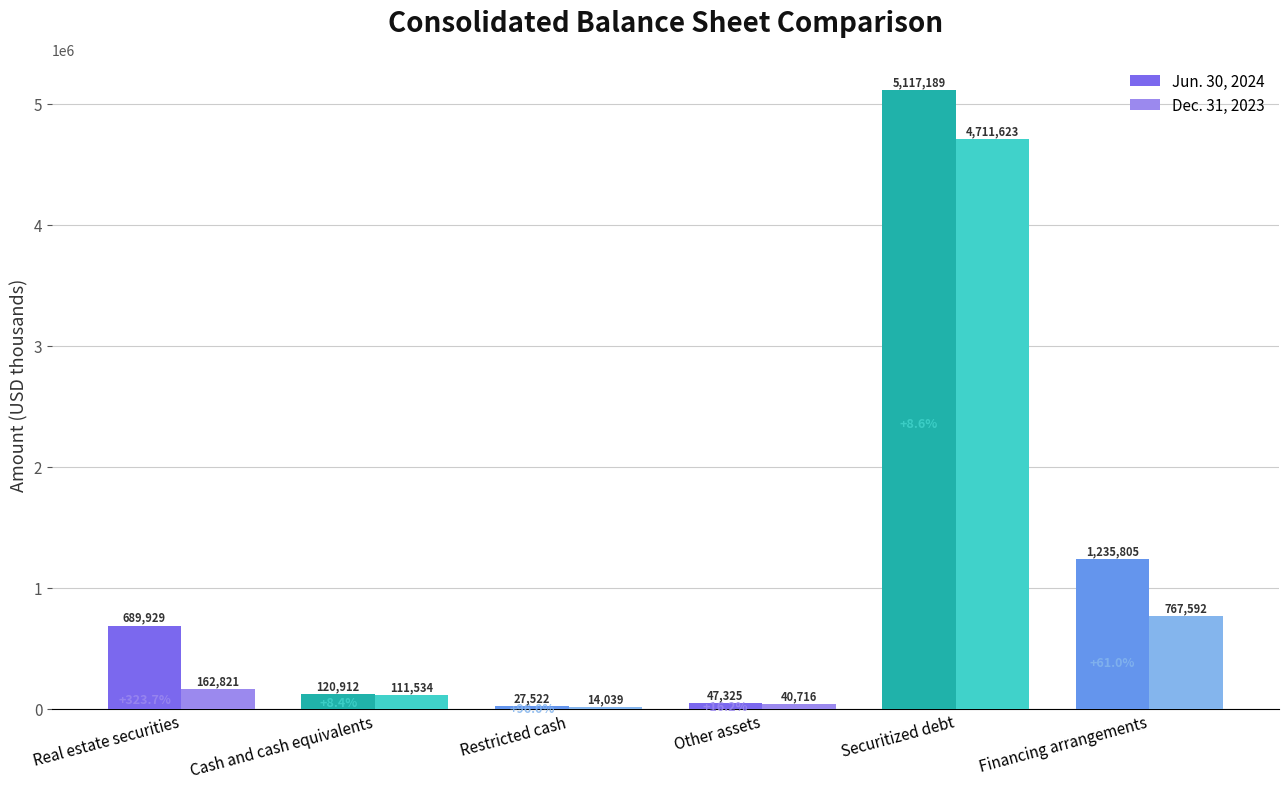

What is the maximum value shown in the chart?

5117189